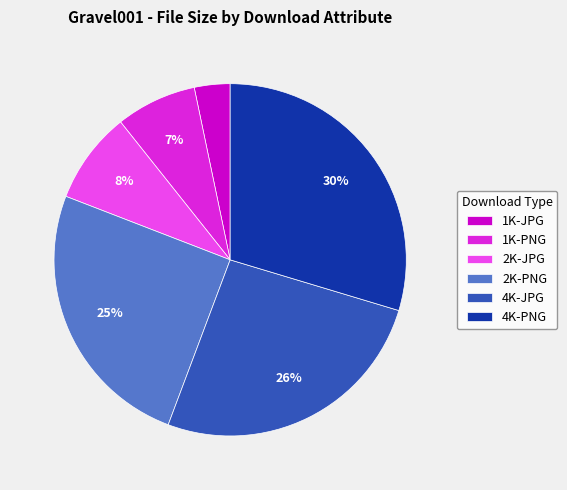

Is the sum of 2K-JPG and 2K-PNG greater than half?

No